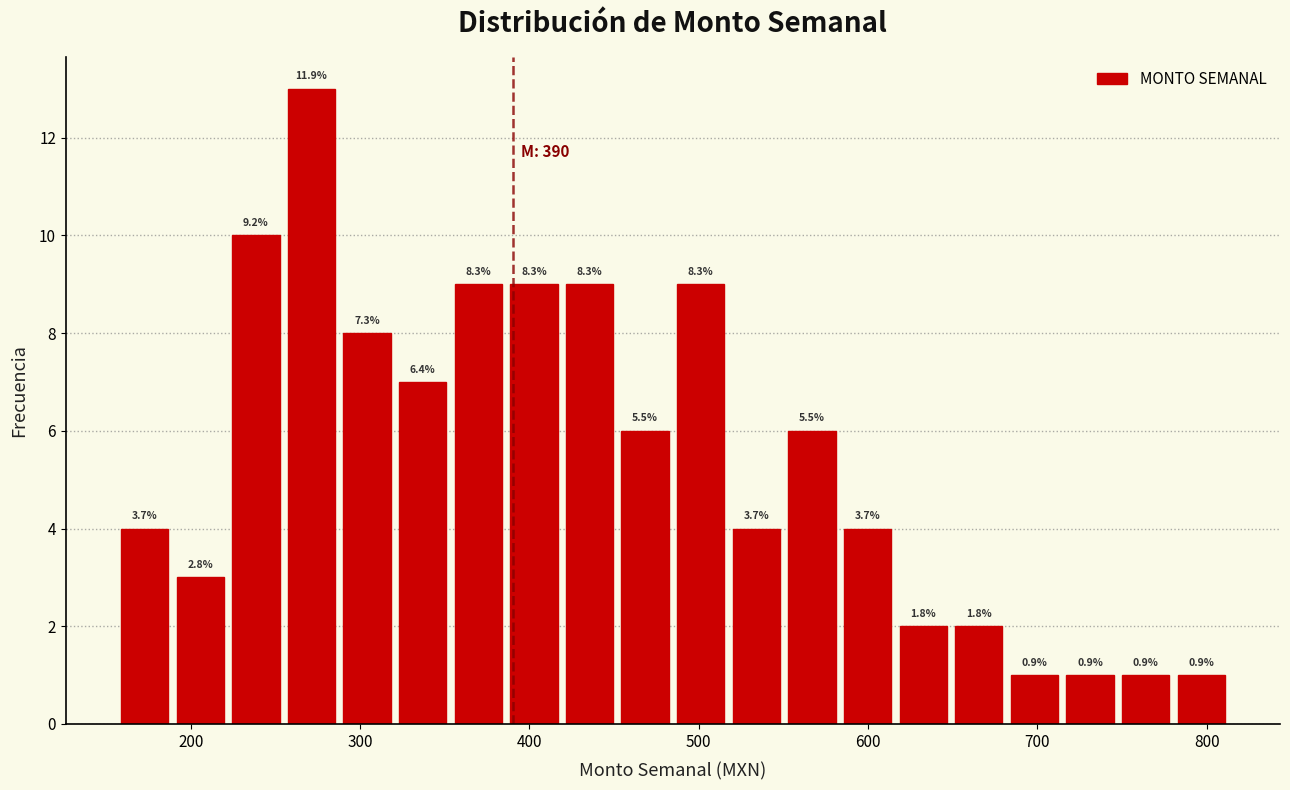

Read against the x-axis, roughly where is the centre of the tallest bar?

270